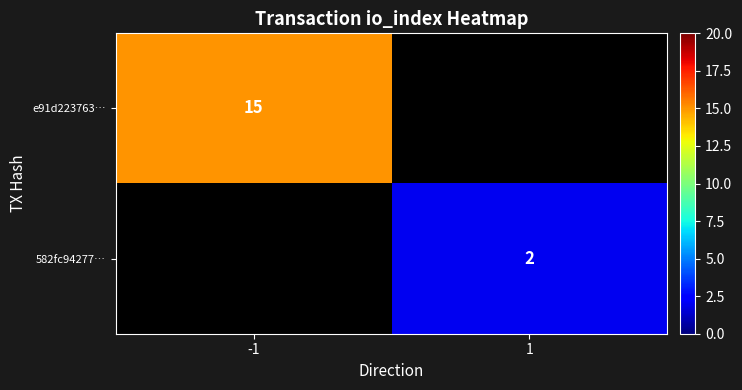

Is it true that 582fc94277… equals 2 at 1?

True